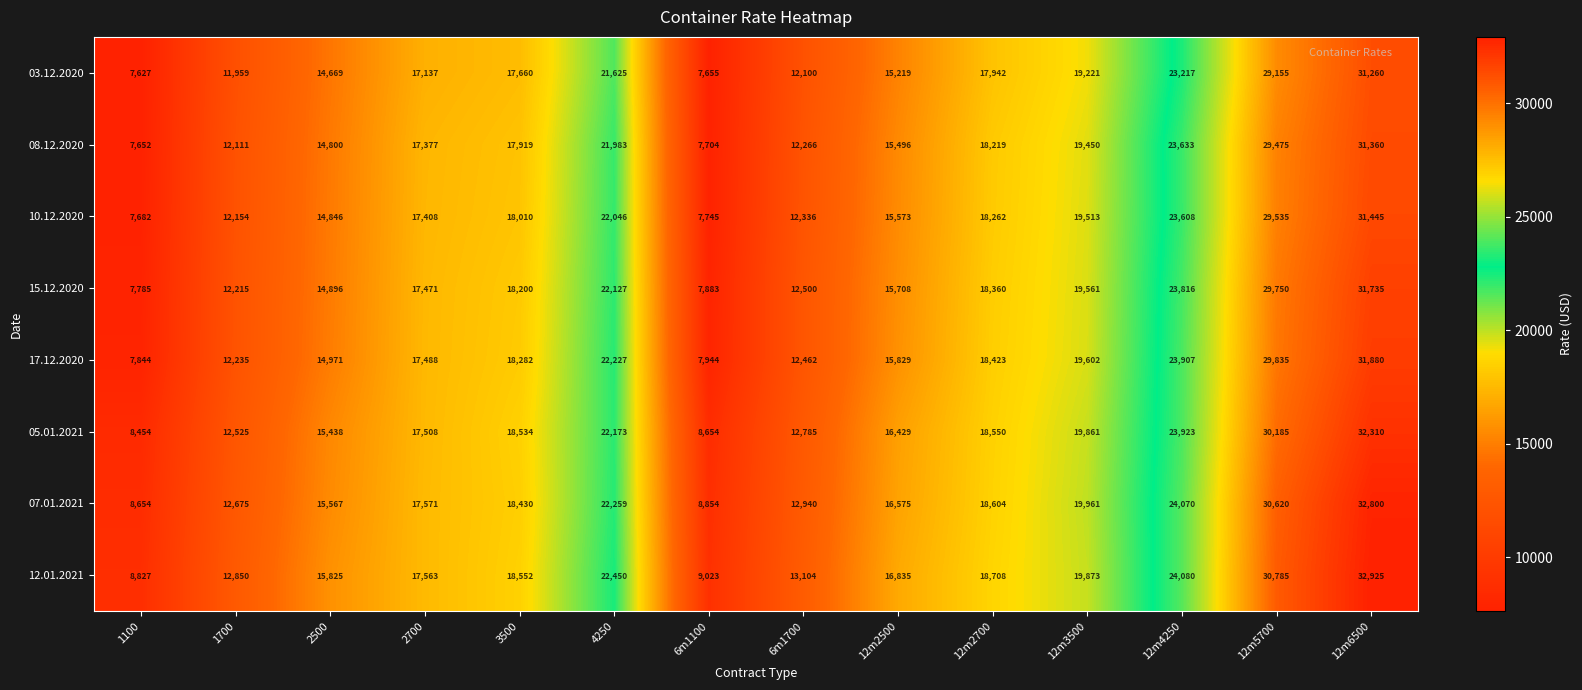

List the labels in order of 05.01.2021 value, largest first.

12m6500, 12m5700, 12m4250, 4250, 12m3500, 12m2700, 3500, 2700, 12m2500, 2500, 6m1700, 1700, 6m1100, 1100